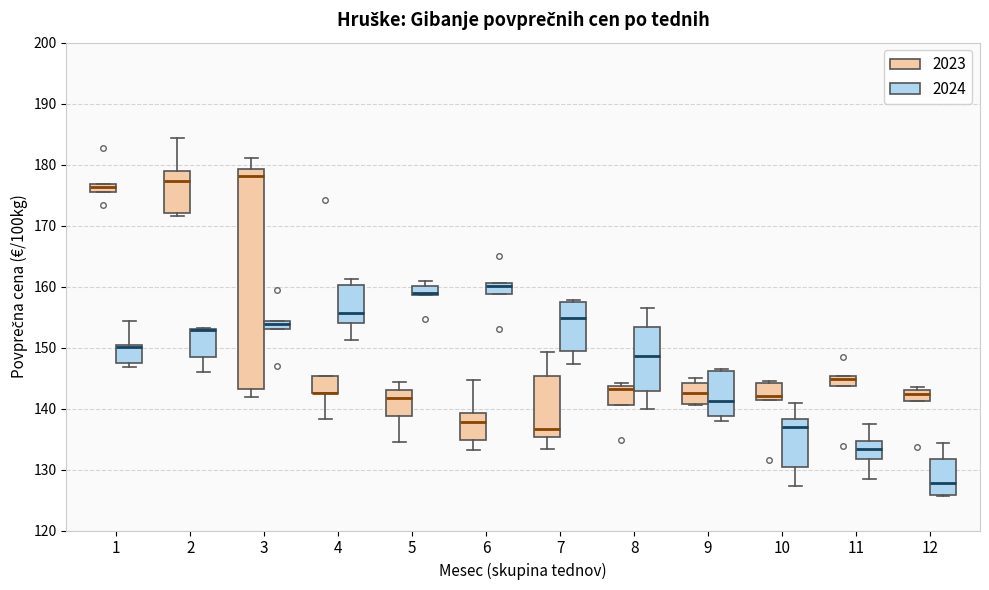

Comparing the boxes themselves (not the whiskers), which one is the tallest?

3 (2023)